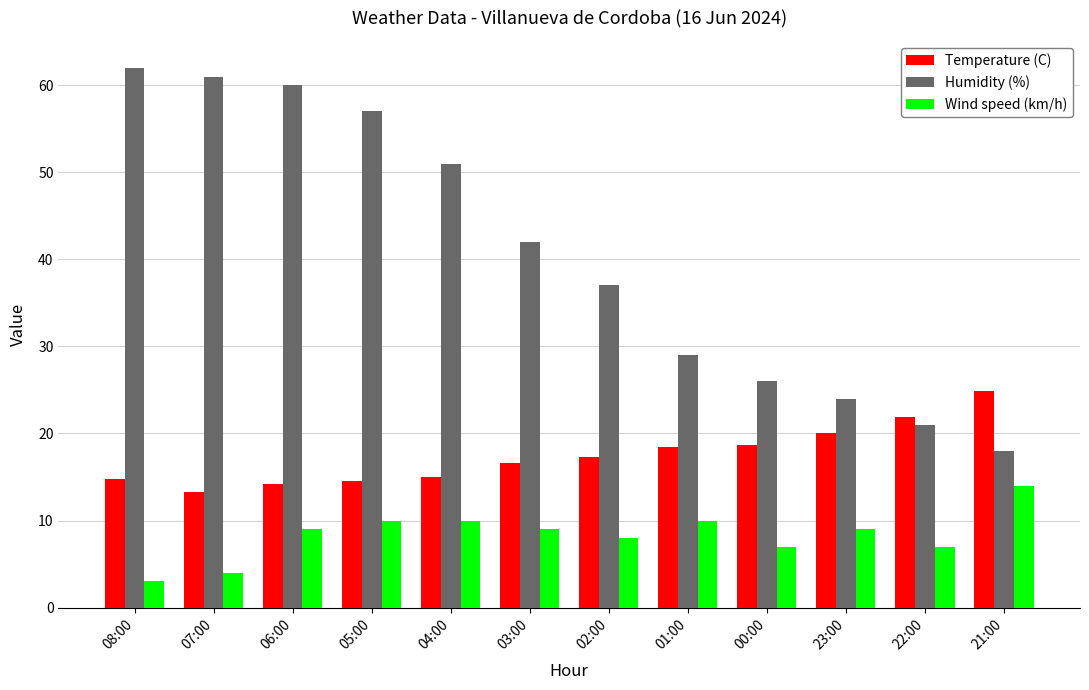

What is the difference between the highest and lowest values at 04:00?

41.0